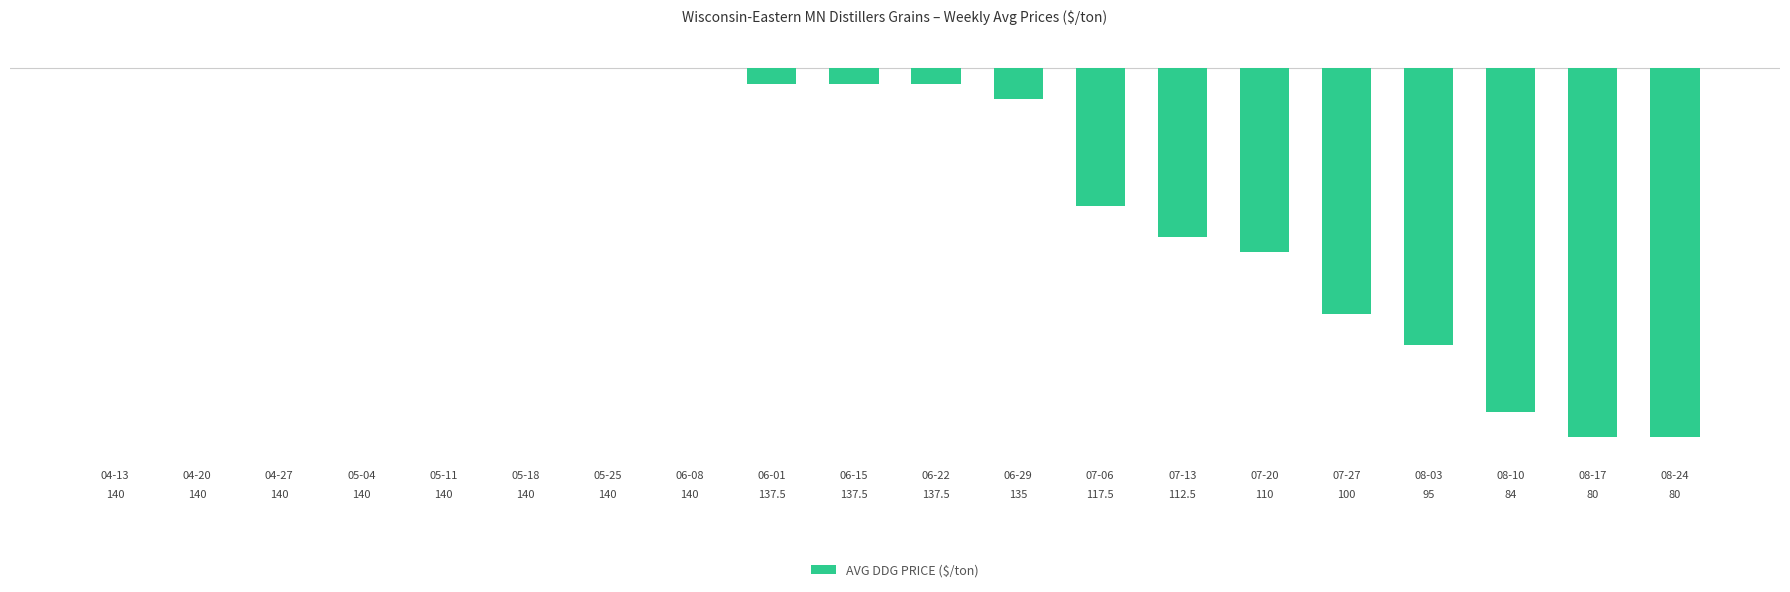

What is the difference between the maximum and minimum values?

60.0